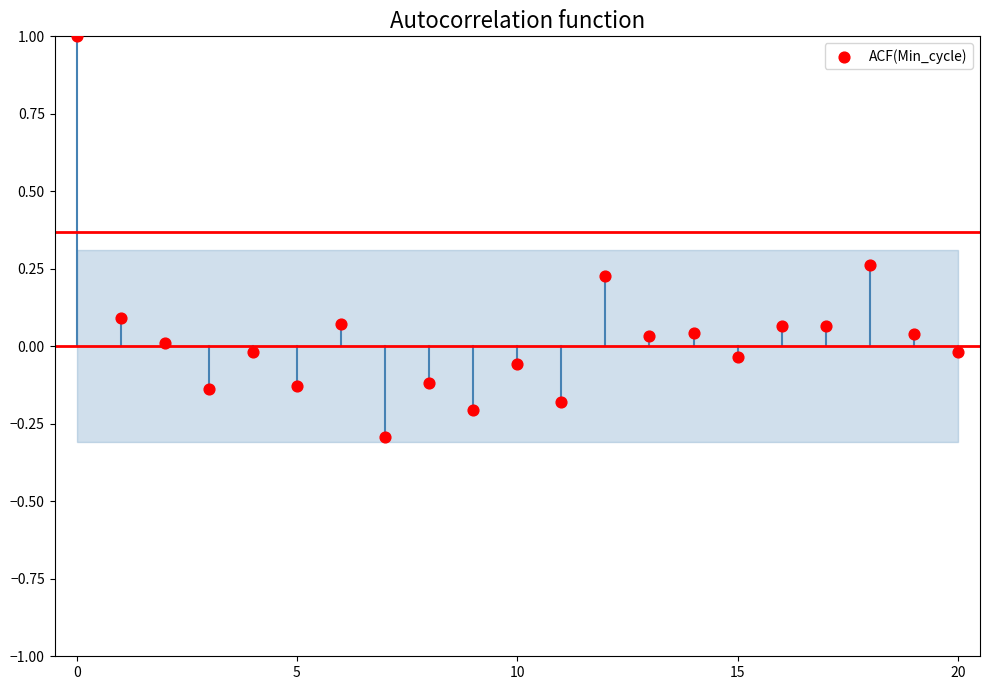

What is the range of Y values (max minus min)?

1.3